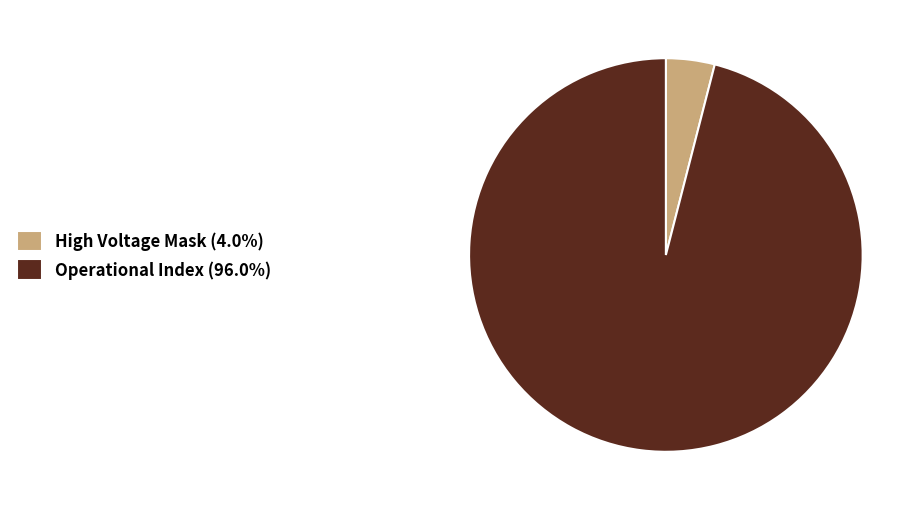

Combined, do Operational Index (96.0%) and High Voltage Mask (4.0%) account for over 50%?

Yes